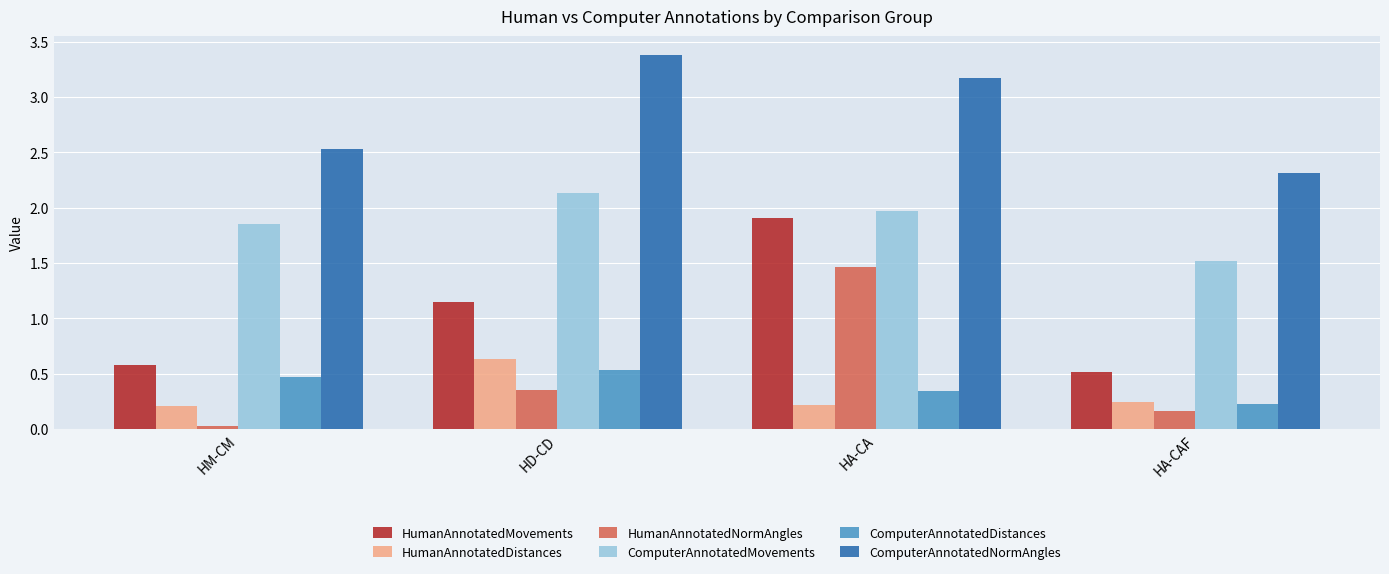

Is the value of HumanAnnotatedDistances at HA-CAF greater than the value of HumanAnnotatedNormAngles at HA-CAF?

Yes